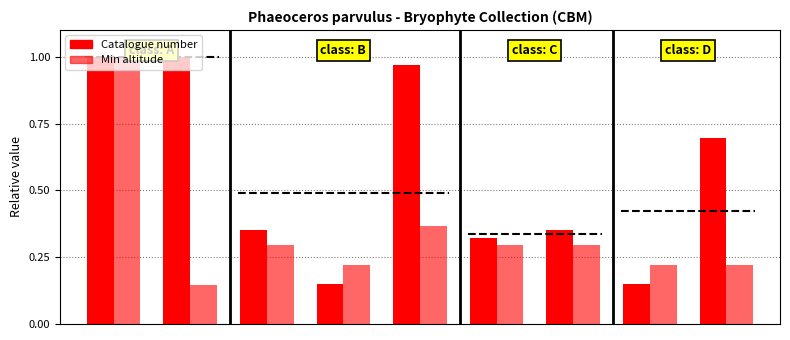

What is the value of the Catalogue number bar at the 6th from the left?

0.3